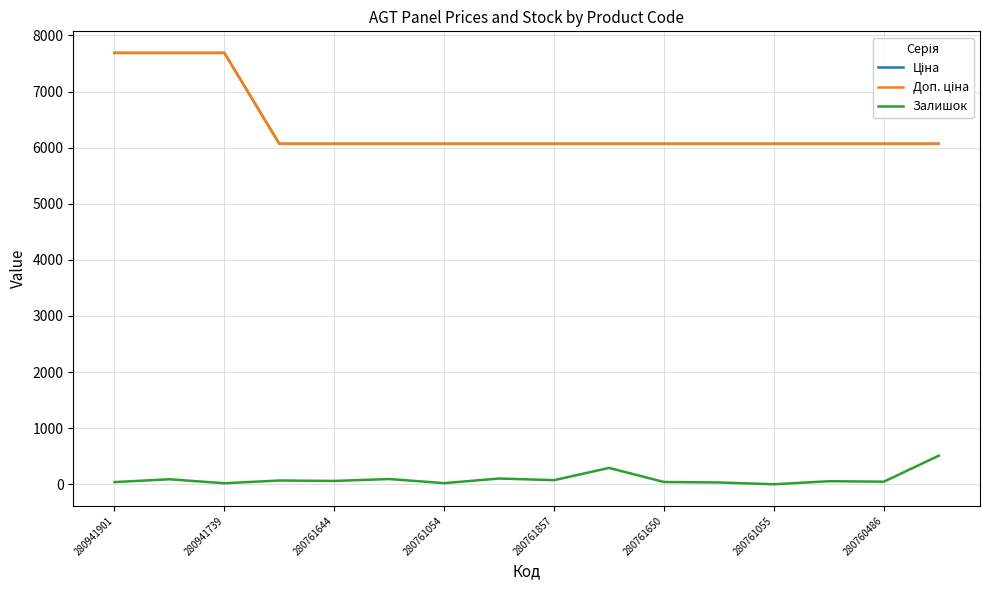

Does the chart display data point markers on the line(s)?

No